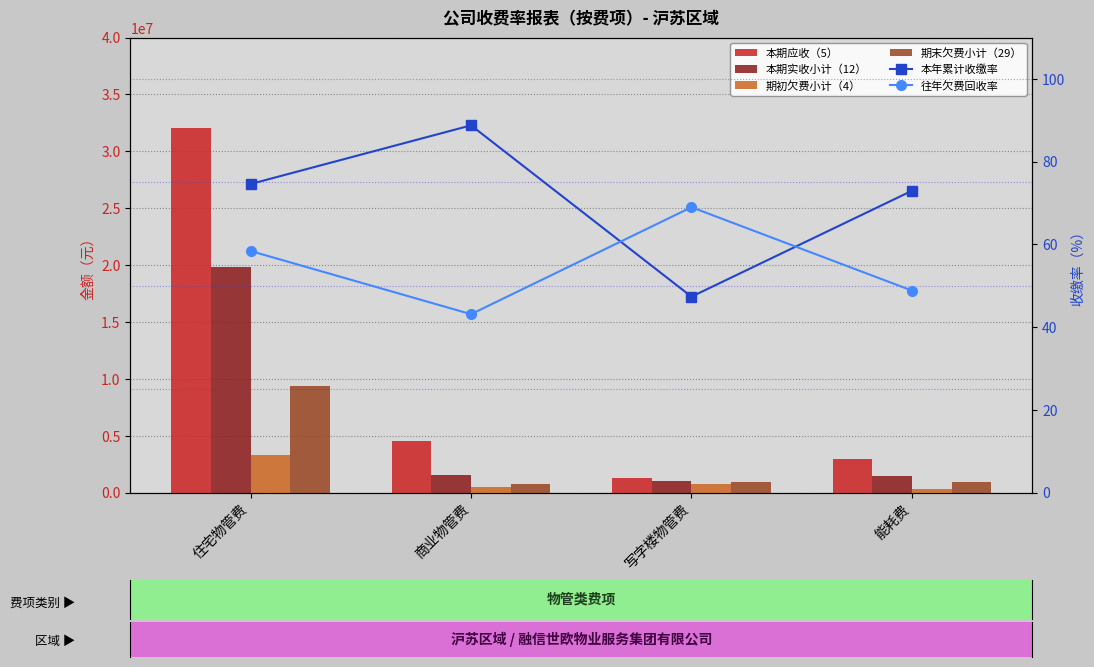

Reading right to left, extract all data points from this chart.

本期应收（5）: 能耗费=2972785.0	写字楼物管费=1286933.5	商业物管费=4512435.2	住宅物管费=32071820.9
本期实收小计（12）: 能耗费=1458802.0	写字楼物管费=981788.5	商业物管费=1513395.0	住宅物管费=19797565.9
期初欠费小计（4）: 能耗费=315468.0	写字楼物管费=709929.9	商业物管费=495517.7	住宅物管费=3305387.0
期末欠费小计（29）: 能耗费=964265.2	写字楼物管费=887341.1	商业物管费=728145.7	住宅物管费=9358875.5
本年累计收缴率: 能耗费=72.9	写字楼物管费=47.3	商业物管费=88.8	住宅物管费=74.6
往年欠费回收率: 能耗费=48.8	写字楼物管费=69.0	商业物管费=43.1	住宅物管费=58.4